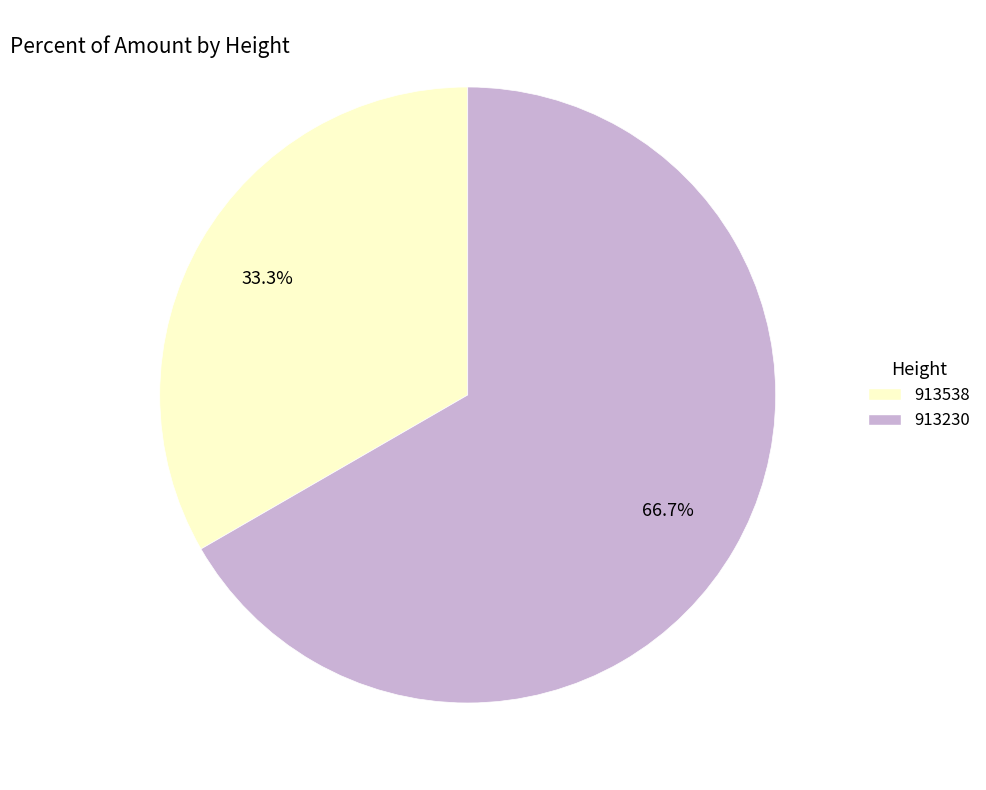

How many slices are in this pie chart?

2